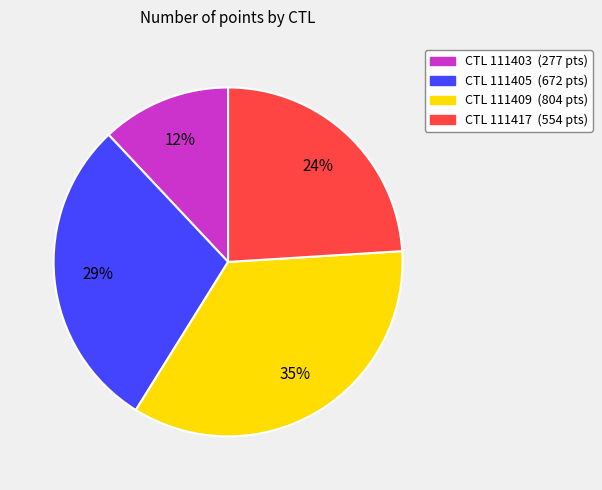

To the nearest percent, what is the difference between the largest and smallest slice percentages?

23%